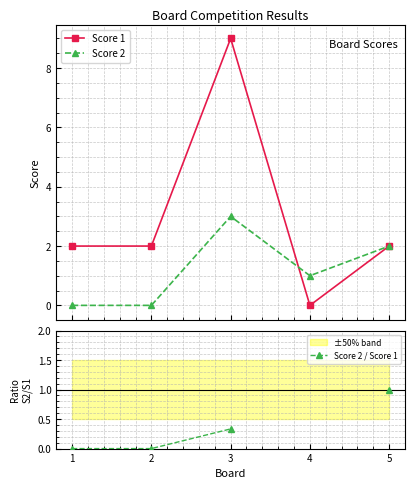

True or false: Score 2 has more than 1 interior local peaks.

False